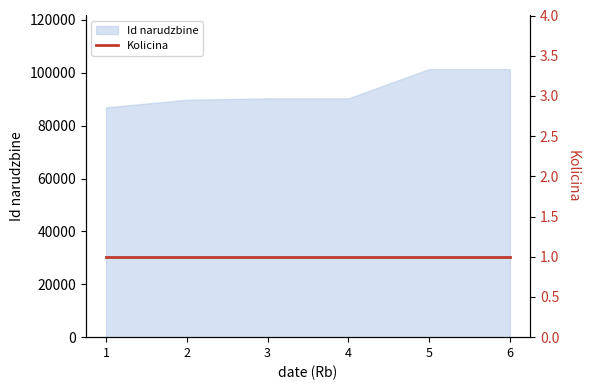

Rank the categories by value from highest to lowest.

6, 5, 4, 3, 2, 1